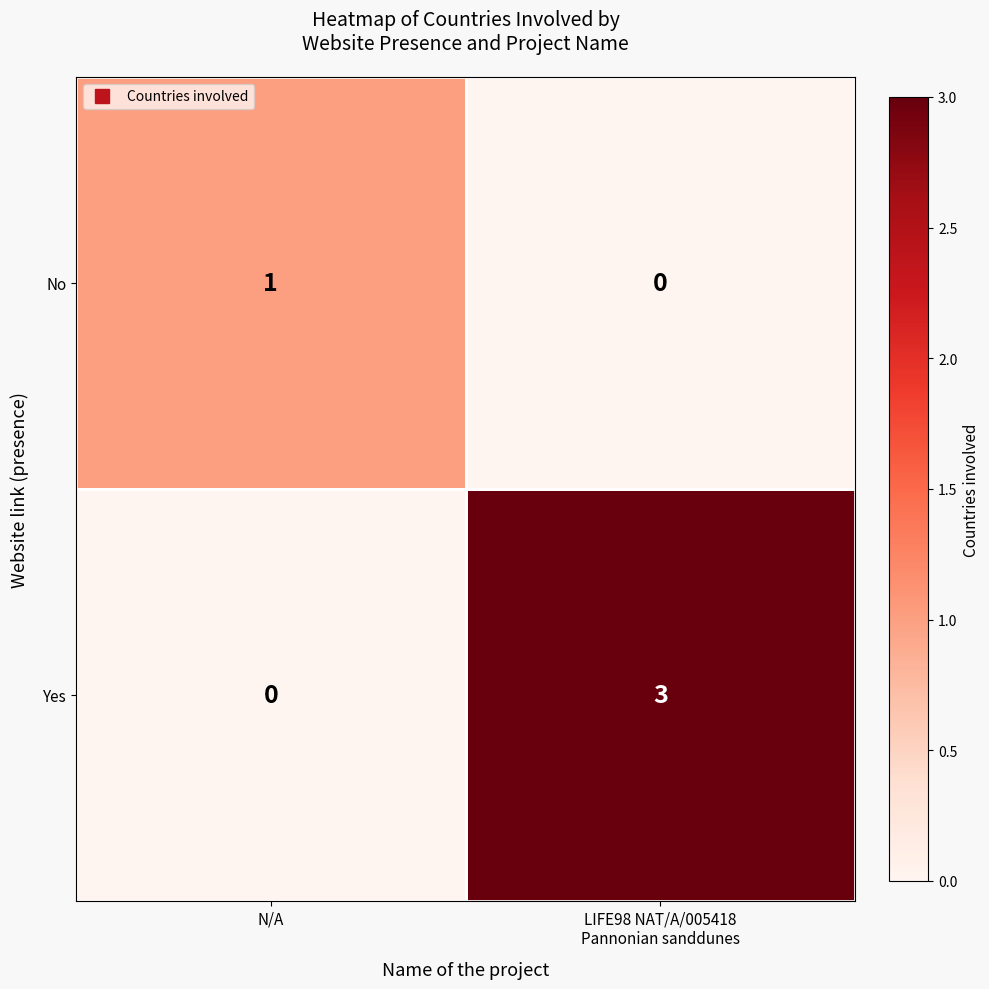

The Yes series shows 0 at N/A. True or false?

True